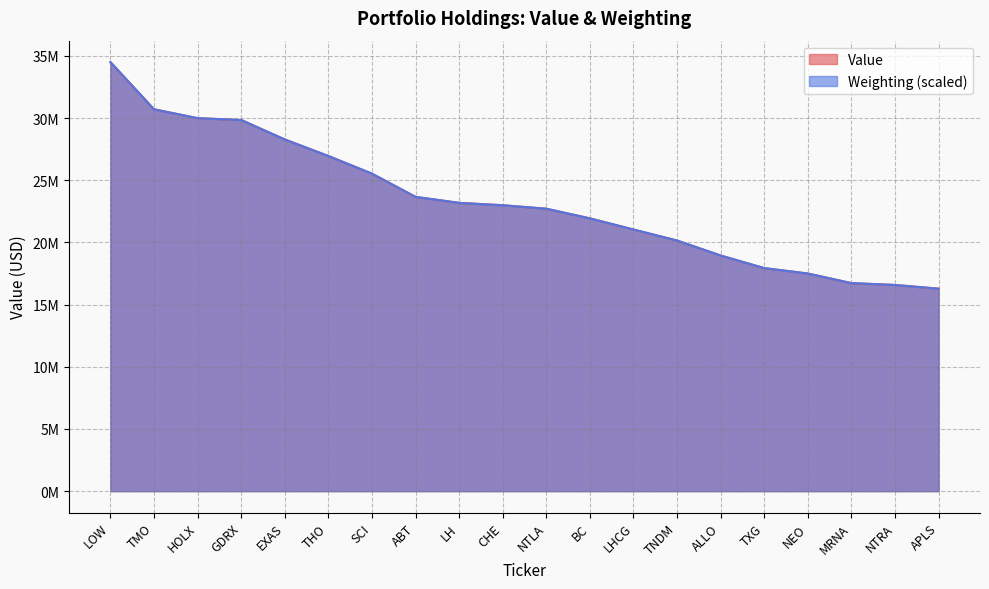

True or false: Weighting has a value of 16275019.7 at APLS.

True